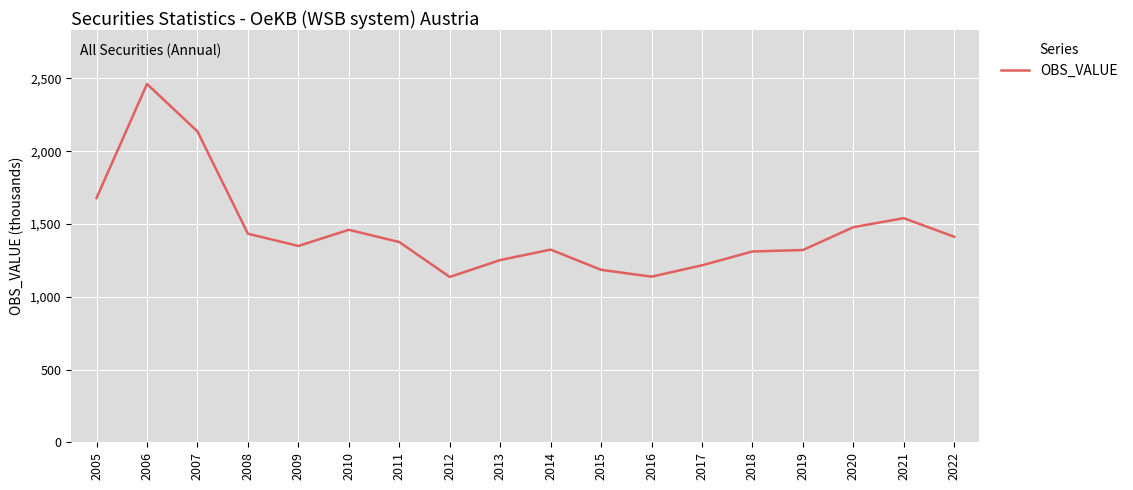

What is the difference between the values at 2022 and 2020?

66